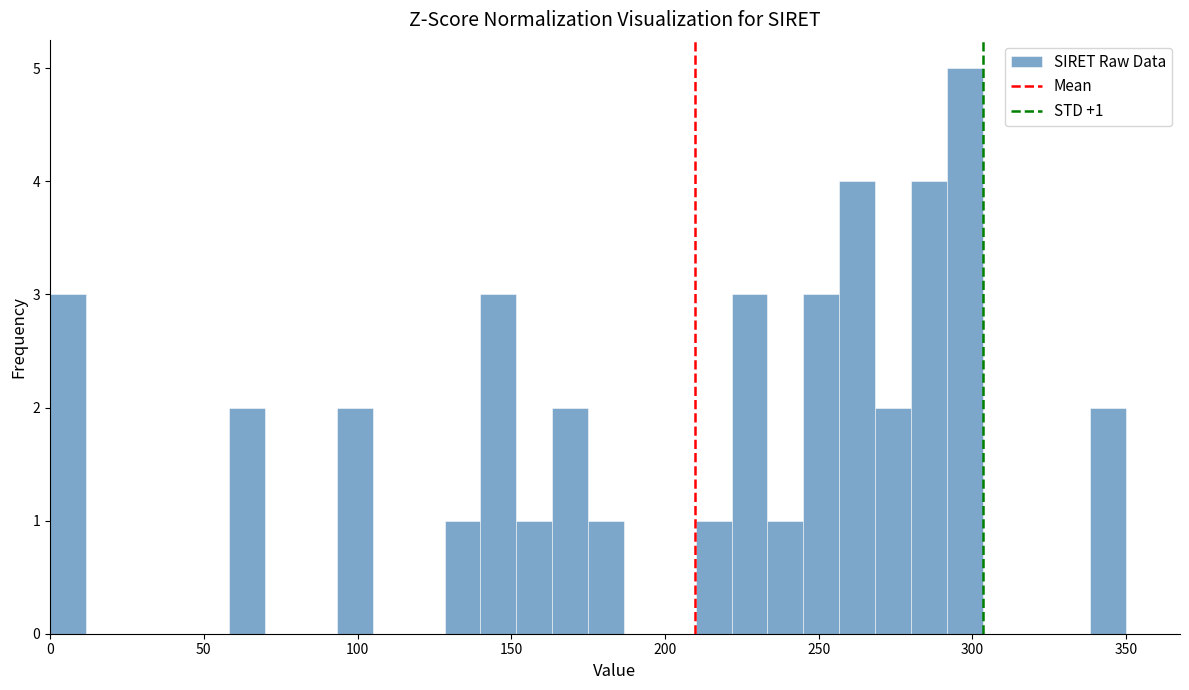

Read against the x-axis, roughly where is the centre of the tallest bar?

300